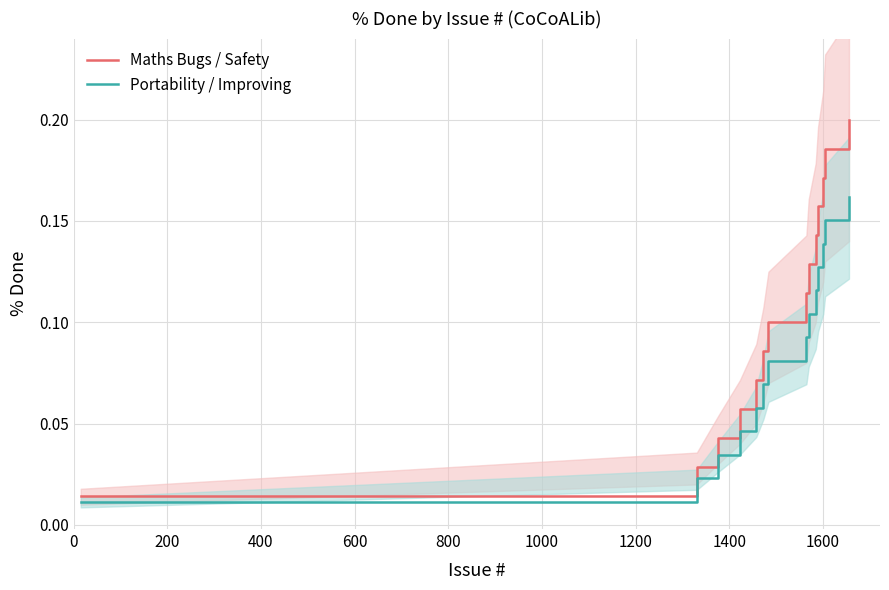

The value of Portability / Improving at 11 is 0.2. True or false?

False